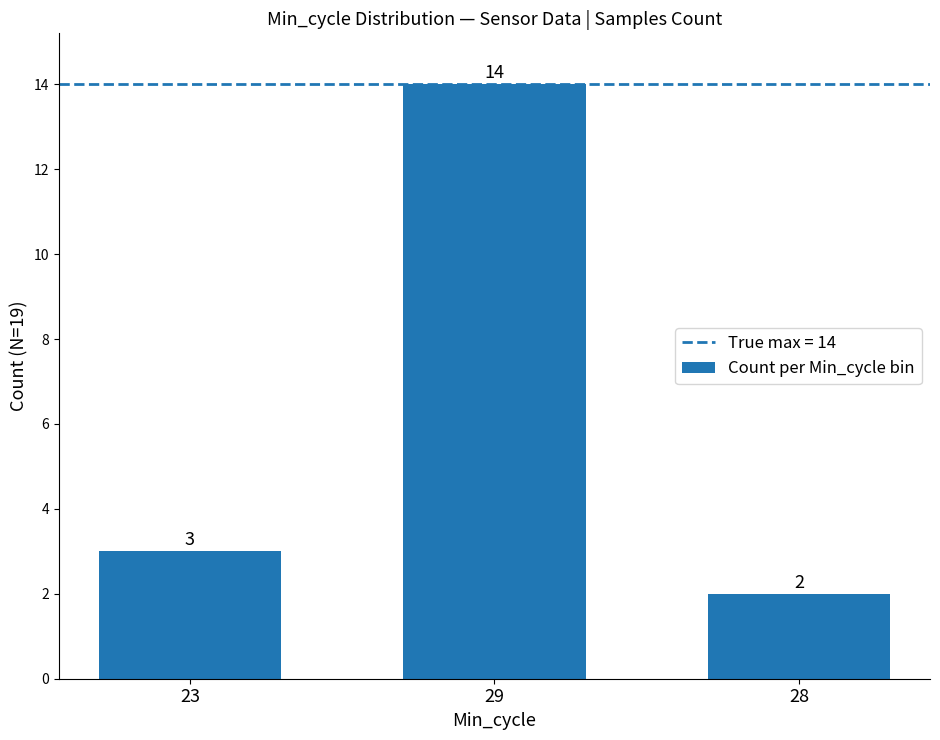

How many categories are shown in the chart?

3